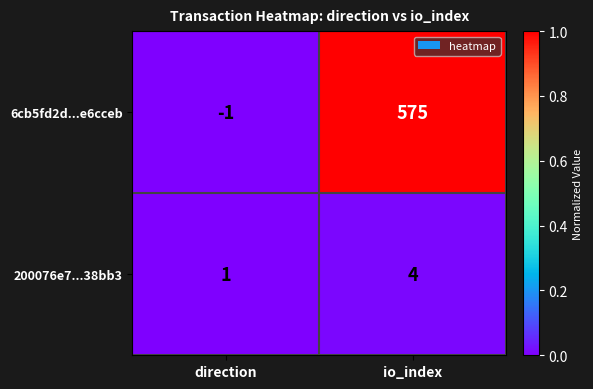

At which category is the sum across all series the highest?

io_index